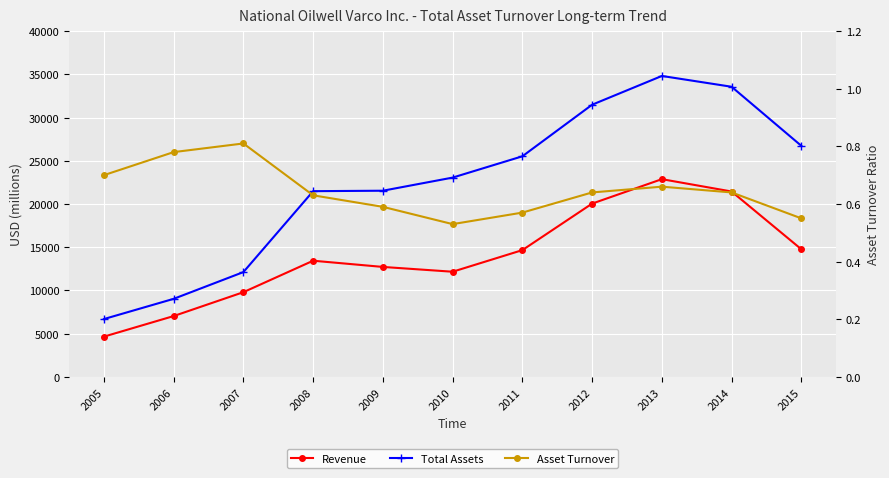

At which category does Total Assets reach its first local peak?

2013